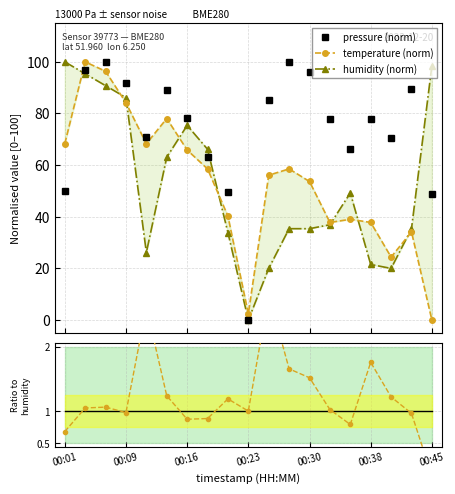

How many interior local peaks does the humidity (norm) series have?

2